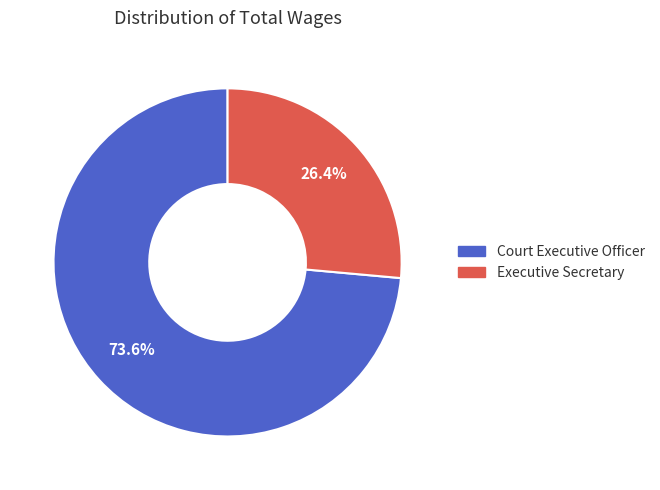

To the nearest percent, what is the difference between the Court Executive Officer and Executive Secretary slice percentages?

47%